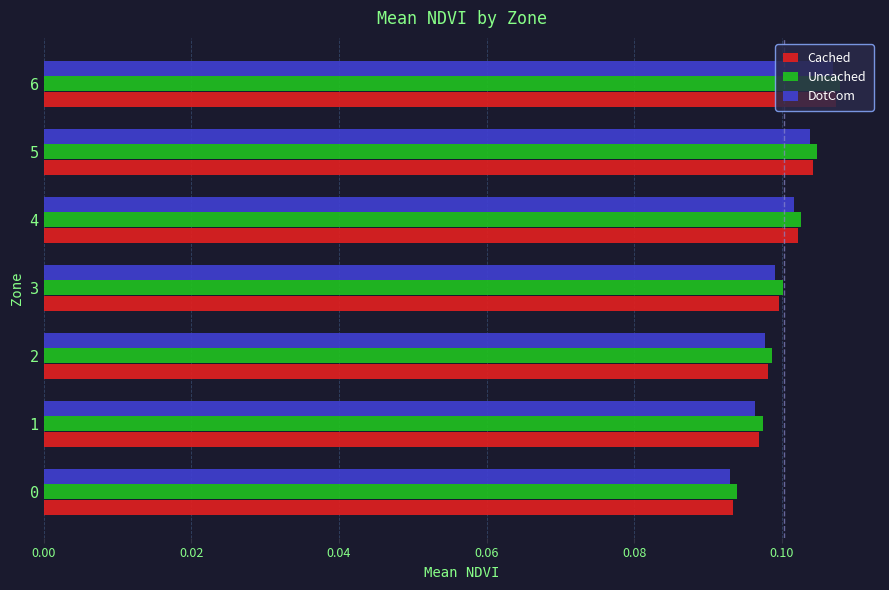

What is the sum of all Uncached values?

0.7